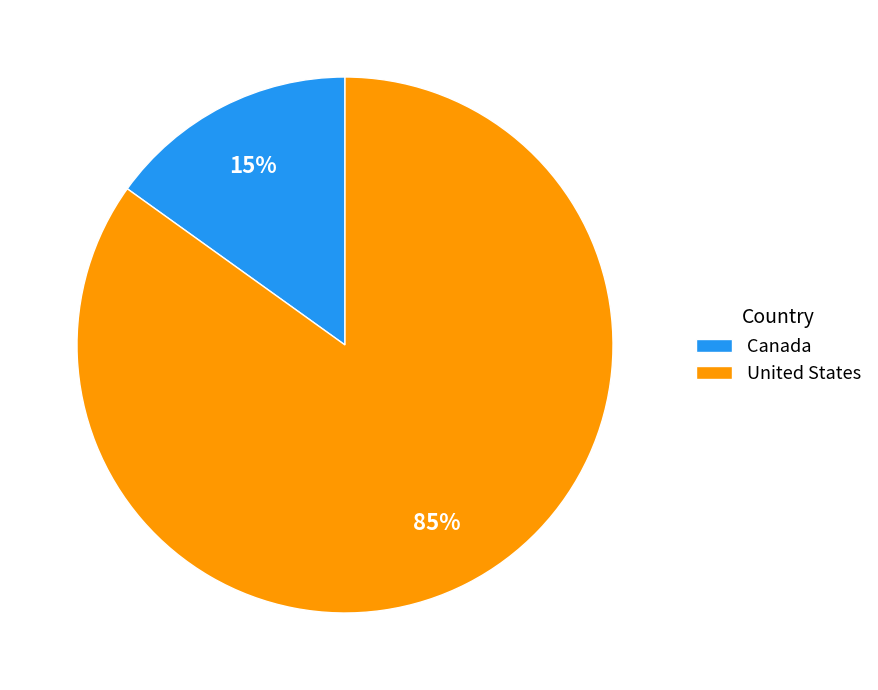

Combined, do United States and Canada account for over 50%?

Yes